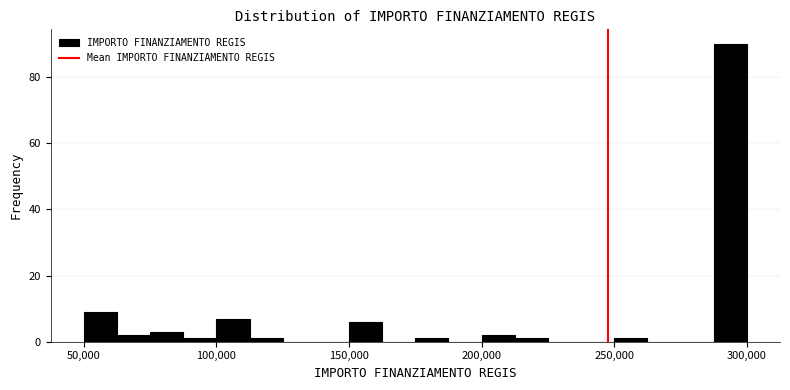

Around what value on the x-axis is the tallest bar? Give the approximate position of its centre, as read against the axis.

295000